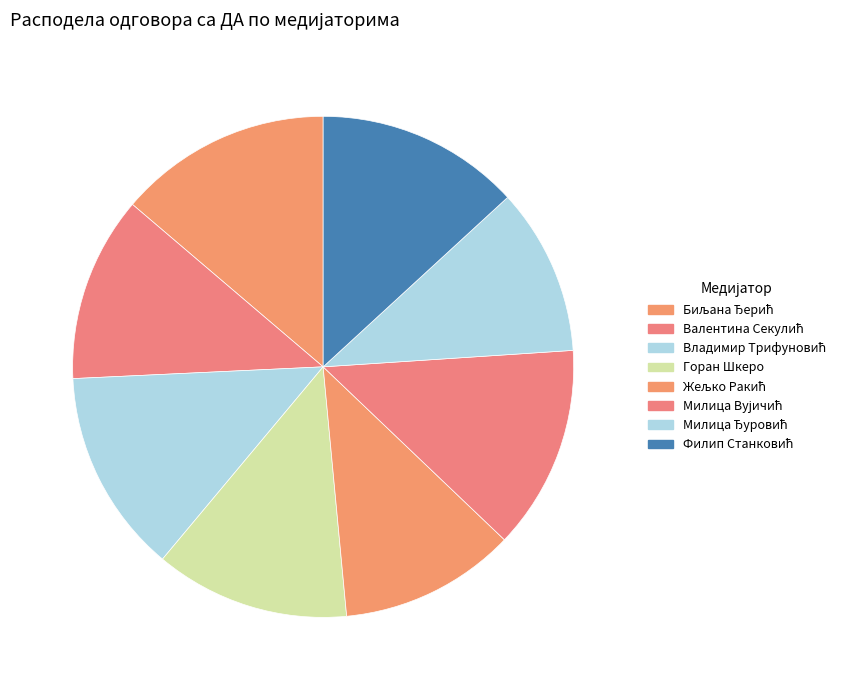

Which category has the biggest portion of the pie?

Биљана Ђерић